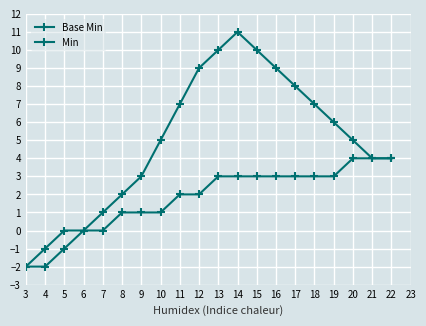

Which series has the widest spread of values?

Base Min